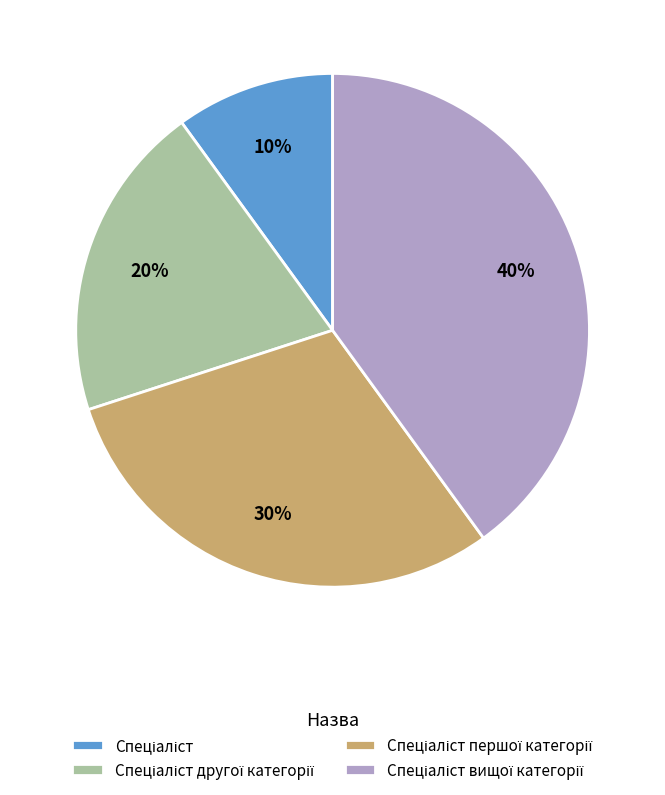

Does any single category account for the majority?

No